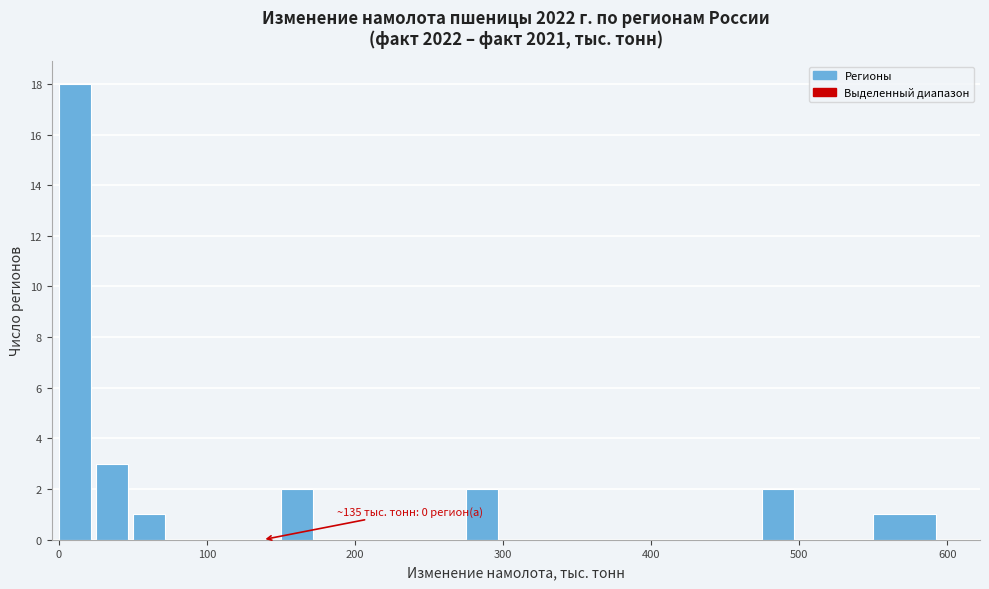

Read against the x-axis, roughly where is the centre of the tallest bar?

10